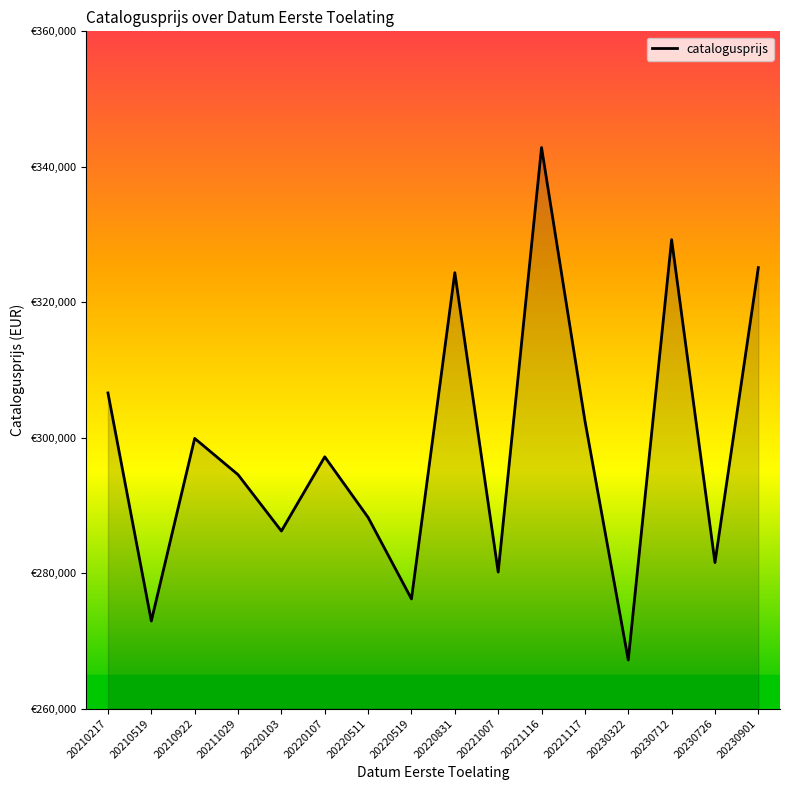

What is the approximate value at 20230712?

329240